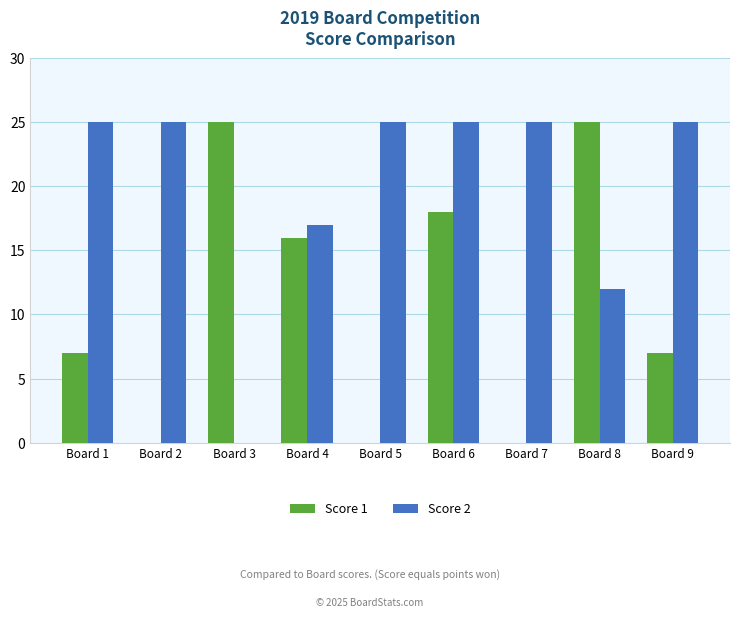

What is the maximum value for Score 2?

25